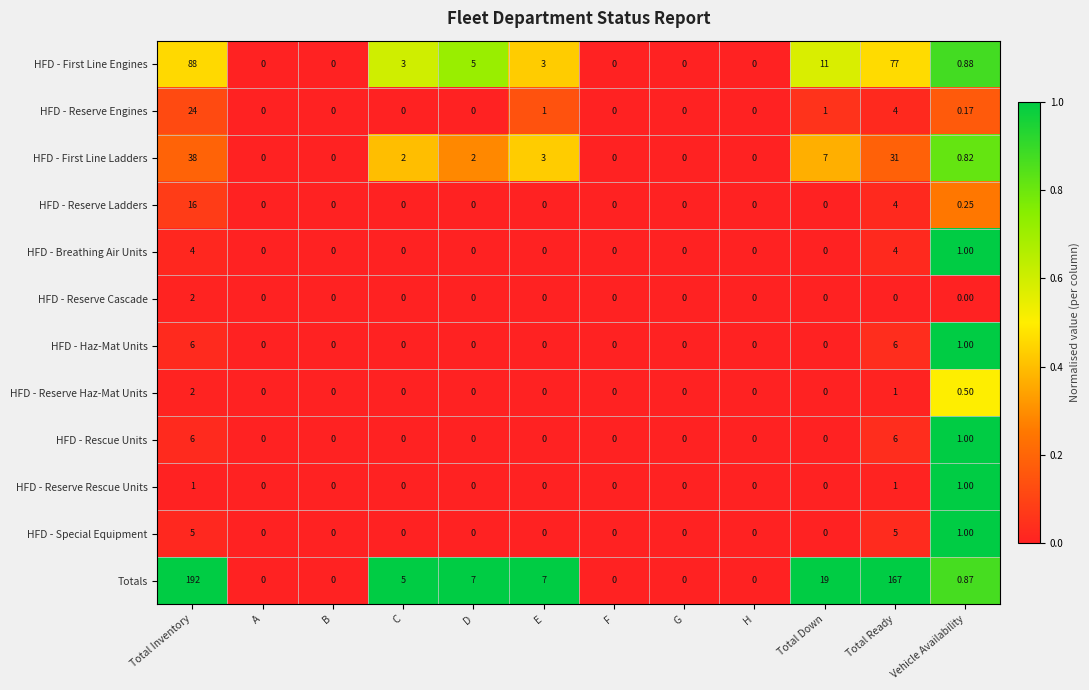

Which series has the largest total across all categories?

Totals